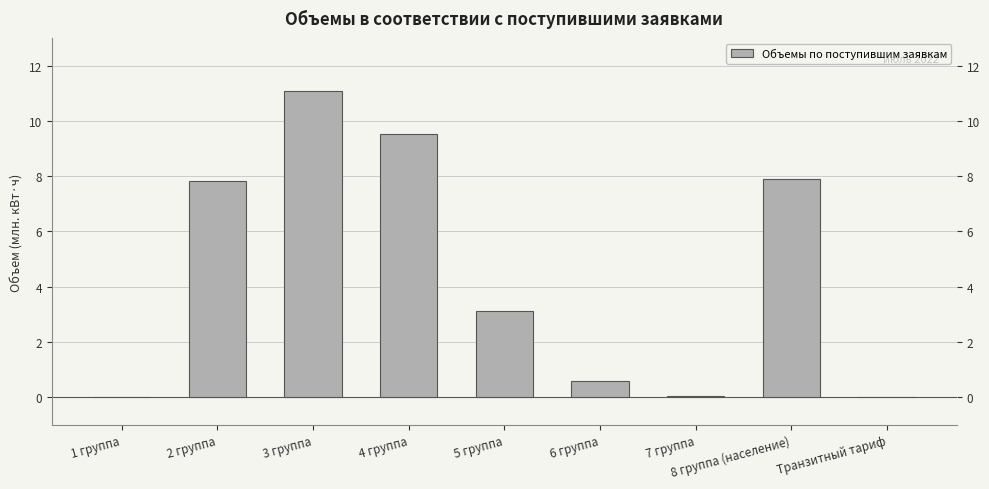

List the labels in order of value, smallest first.

1 группа, Транзитный тариф, 7 группа, 6 группа, 5 группа, 2 группа, 8 группа (население), 4 группа, 3 группа